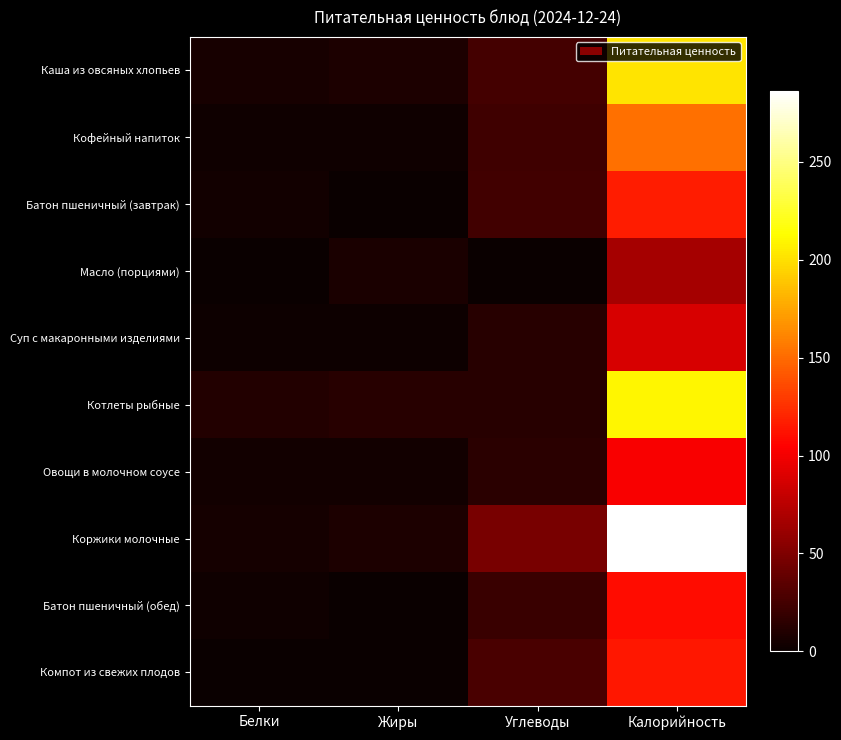

How many series are shown in this chart?

10